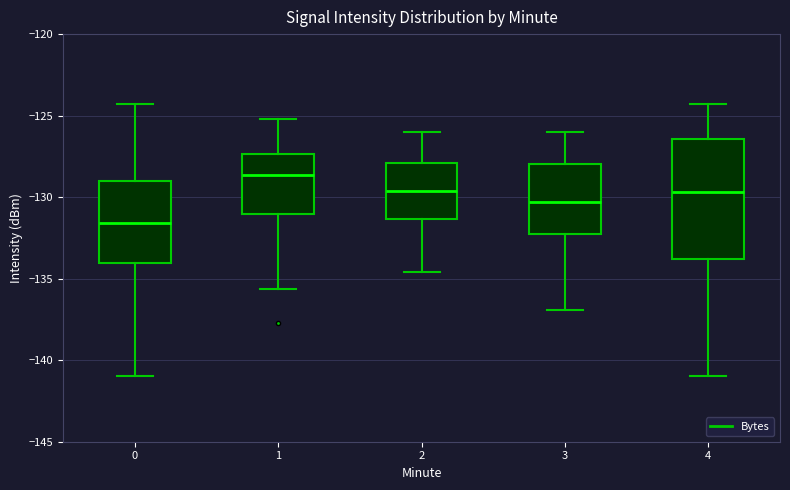

Reading left to right, read every box against the y-axis: the position of its median line, the range the box covers, and the ends of its whiskers. The values are not printed on the chart, so give them approximately, as read against the axis.

0: median -131.5, box -134.0 to -129.0, whiskers -141.0 to -124.5
1: median -128.5, box -131.0 to -127.5, whiskers -135.5 to -125.0
2: median -129.5, box -131.5 to -128.0, whiskers -134.5 to -126.0
3: median -130.5, box -132.5 to -128.0, whiskers -137.0 to -126.0
4: median -129.5, box -134.0 to -126.5, whiskers -141.0 to -124.5